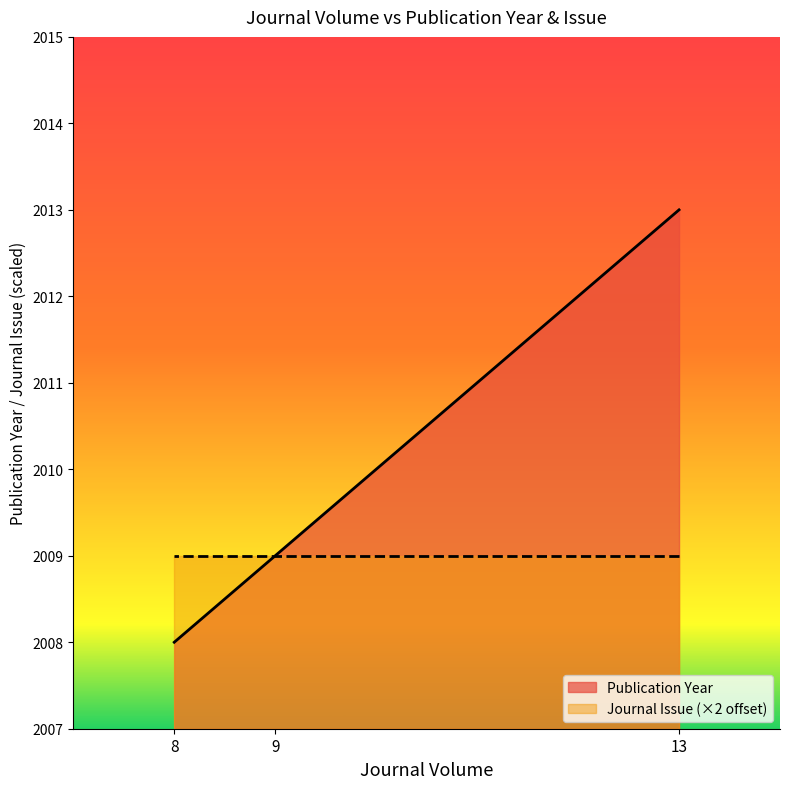

How many lines are shown in the chart?

2